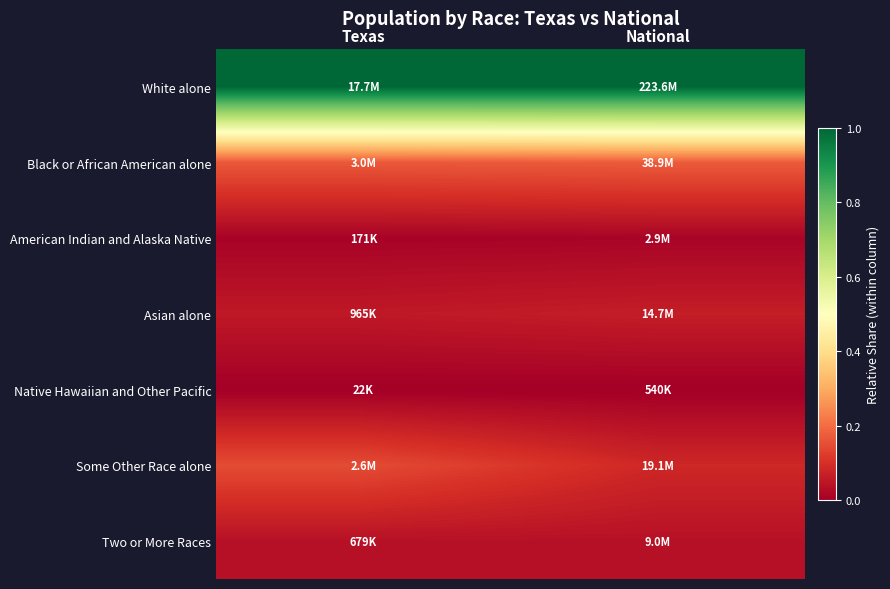

Reading left to right, extract all data points from this chart.

White alone: Texas=1.0	National=1.0
Black or African American alone: Texas=0.2	National=0.2
American Indian and Alaska Native: Texas=0.0	National=0.0
Asian alone: Texas=0.1	National=0.1
Native Hawaiian and Other Pacific: Texas=0.0	National=0.0
Some Other Race alone: Texas=0.1	National=0.1
Two or More Races: Texas=0.0	National=0.0